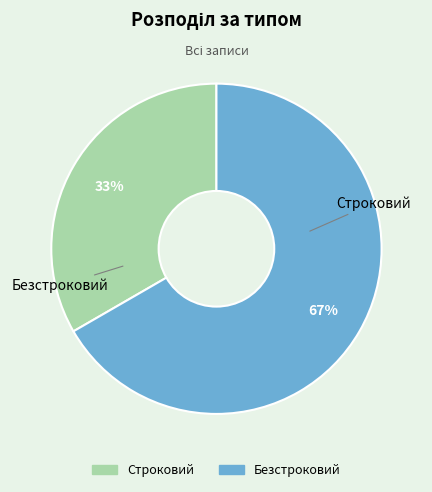

Is the sum of Строковий and Безстроковий greater than half?

Yes